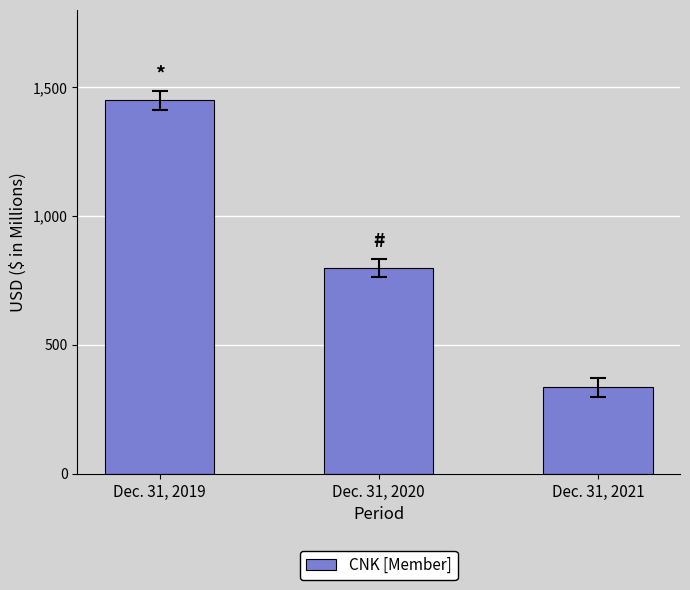

At which category does the chart reach its peak across all series?

Dec. 31, 2019